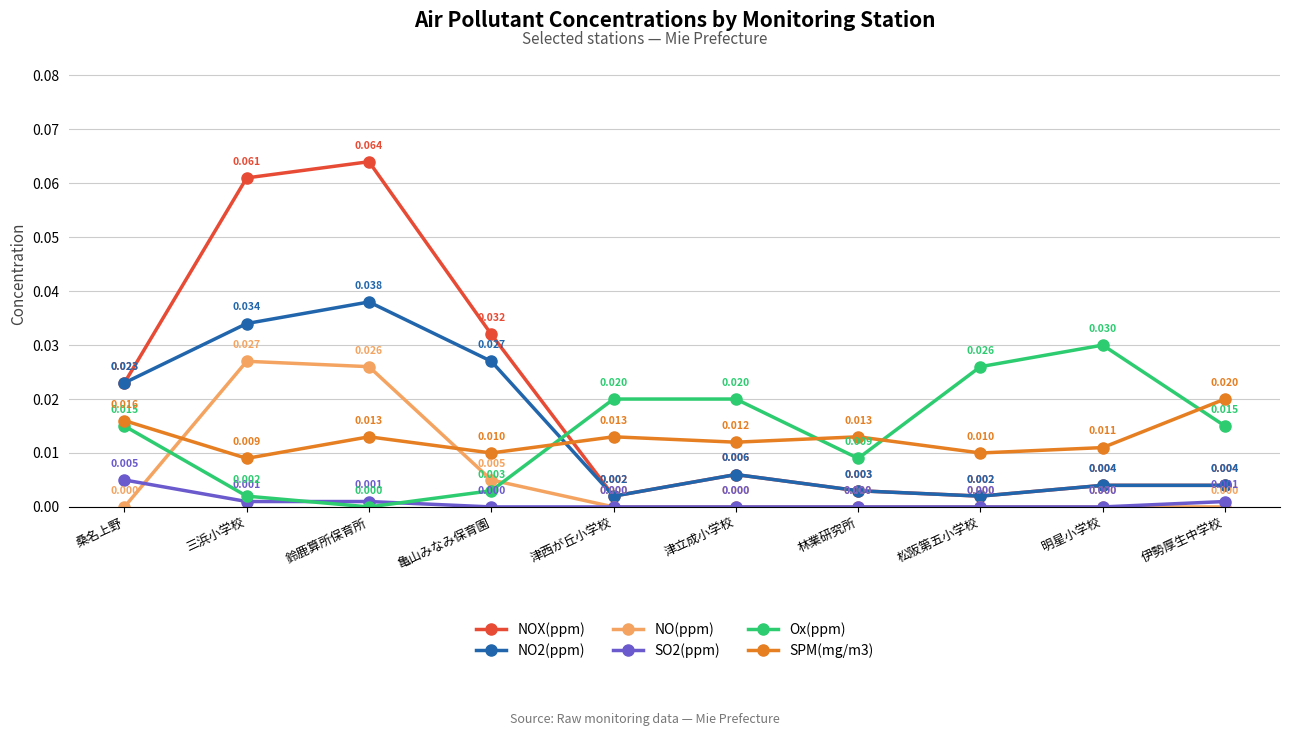

Which series has the largest total across all categories?

NOX(ppm)